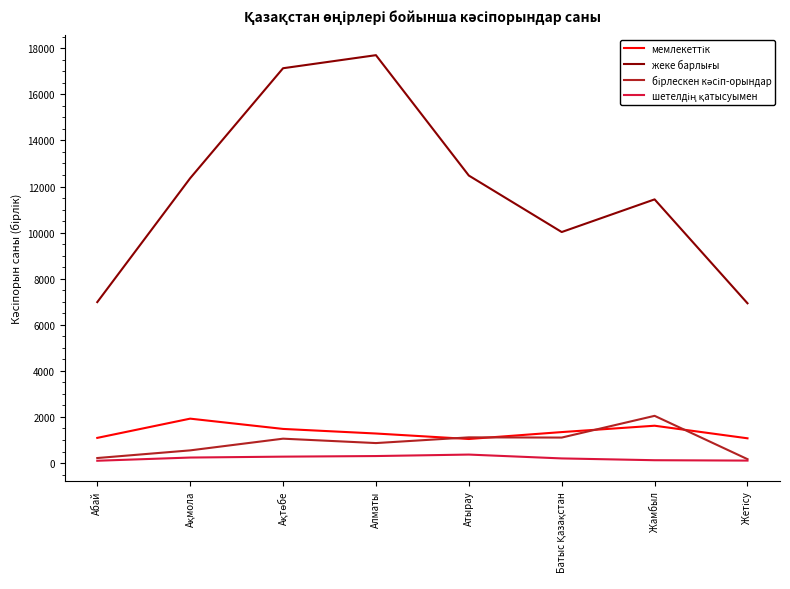

What is the greatest value displayed?

17700